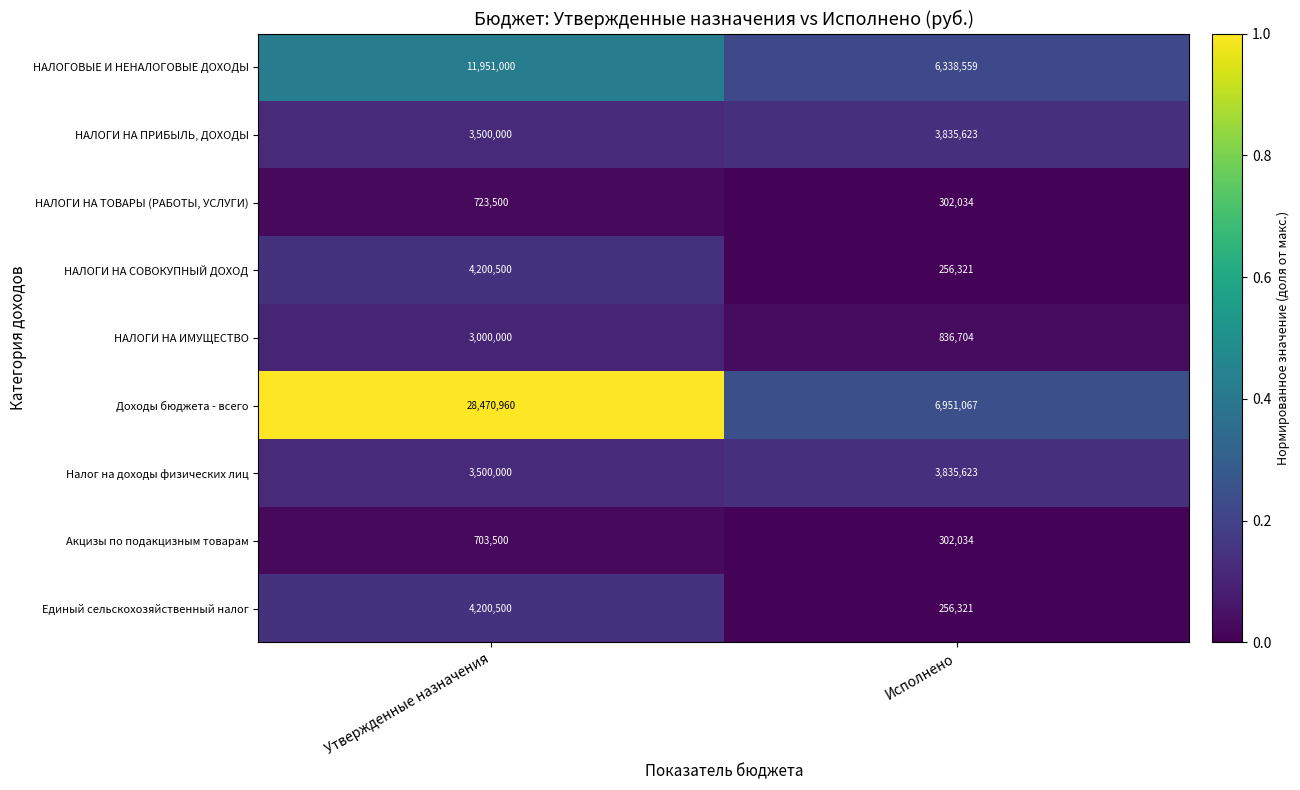

What is the total value across all series at Утвержденные назначения?

60249960